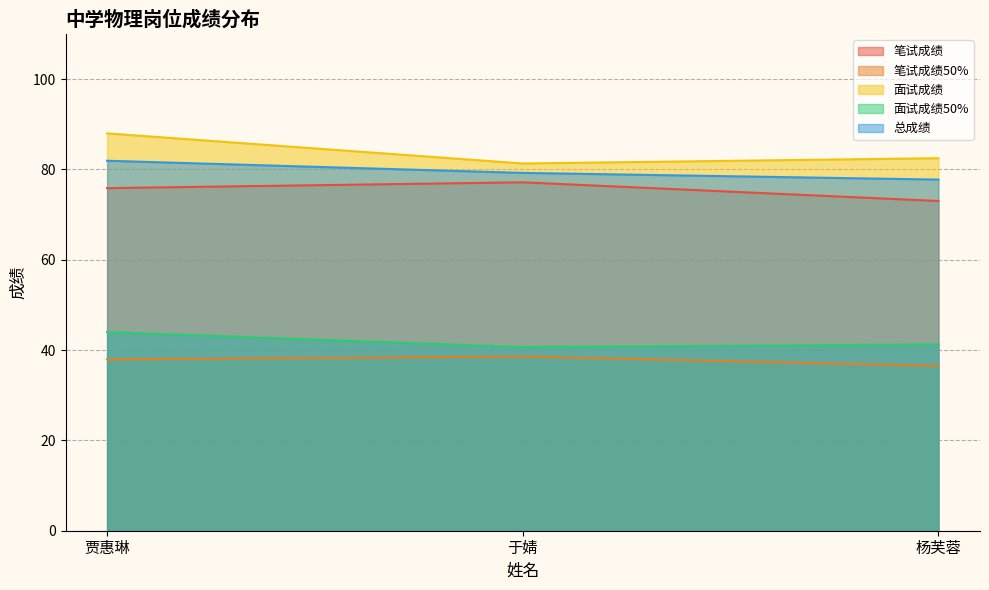

True or false: 面试成绩50% has a value of 59.9 at 杨芙蓉.

False